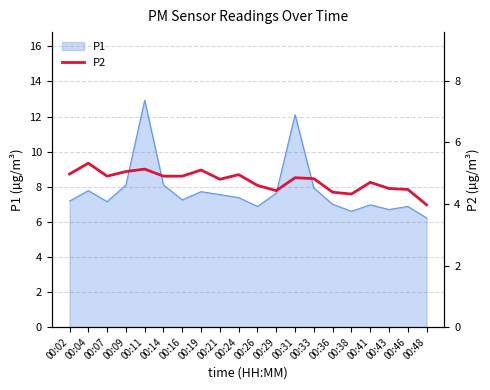

What is the maximum value for P1?

12.9